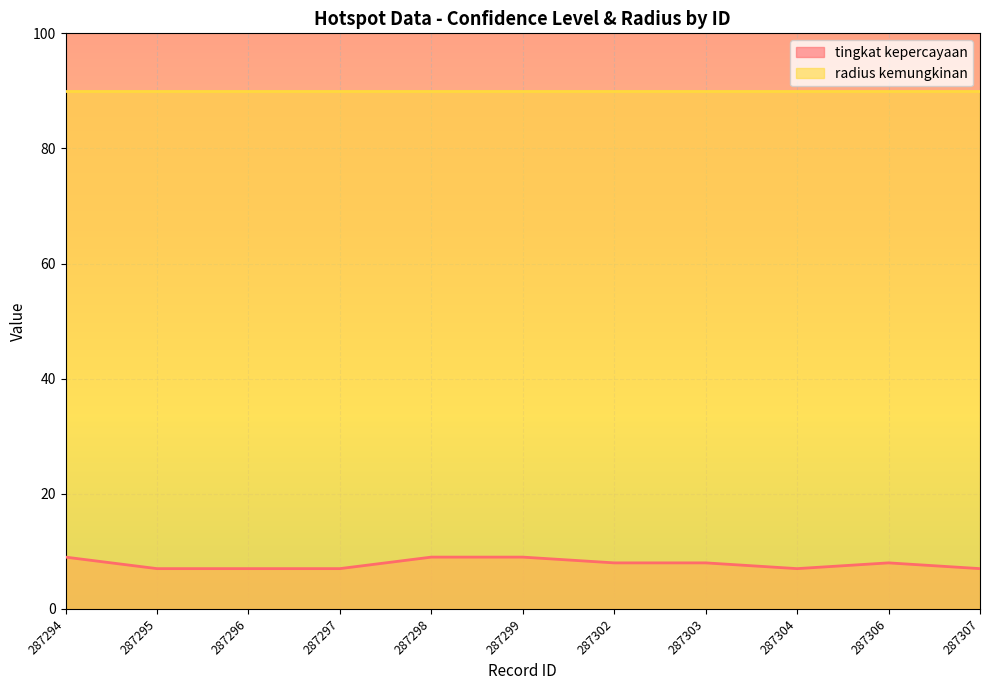

Rank the categories by value from lowest to highest.

287295, 287296, 287297, 287304, 287307, 287302, 287303, 287306, 287294, 287298, 287299